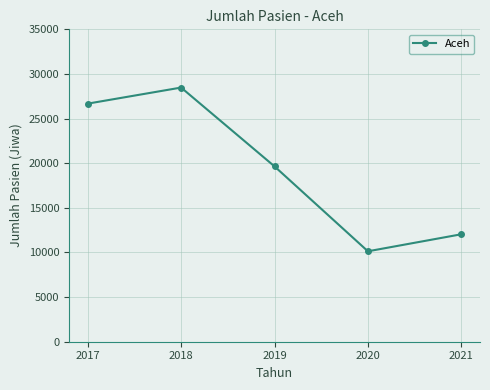

True or false: the data has more than 2 interior local peaks.

False